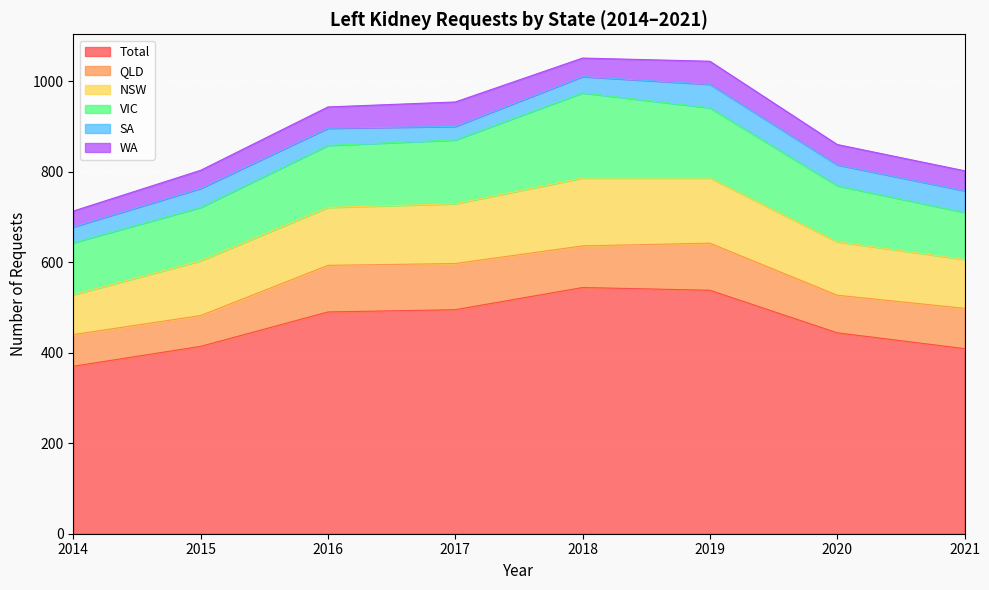

How many categories are shown in the chart?

8